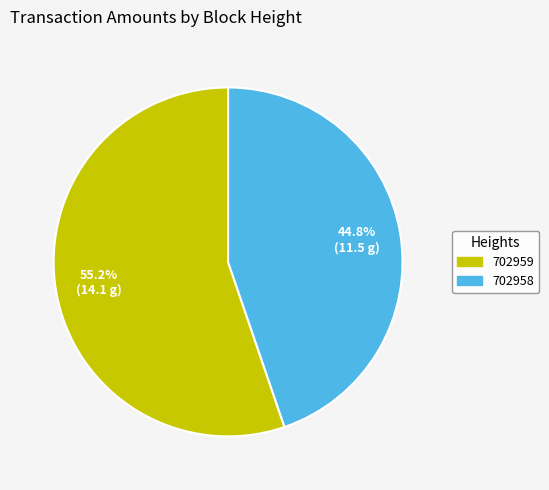

To the nearest percent, what percentage of the pie is 702959?

55%